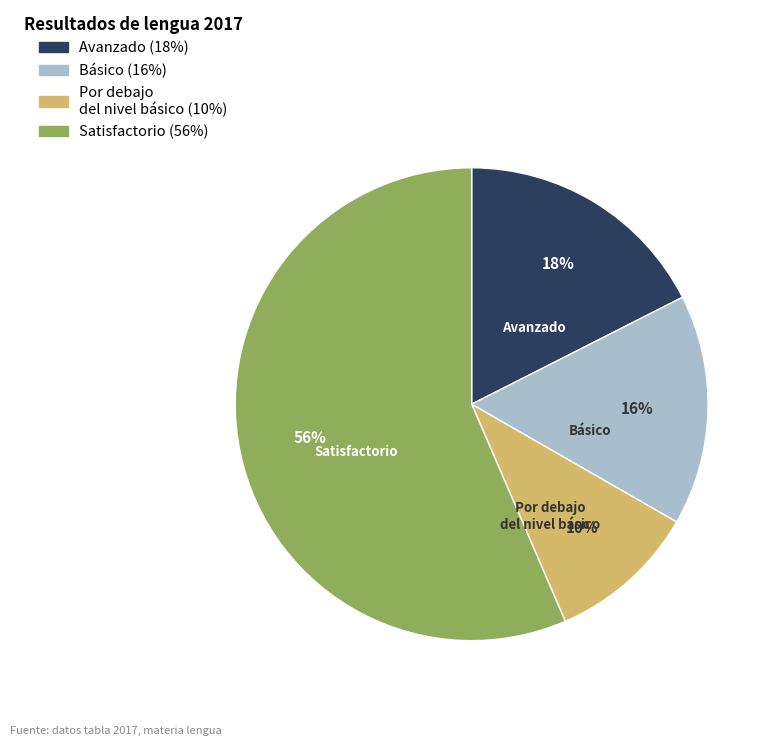

Does any single category account for the majority?

Yes